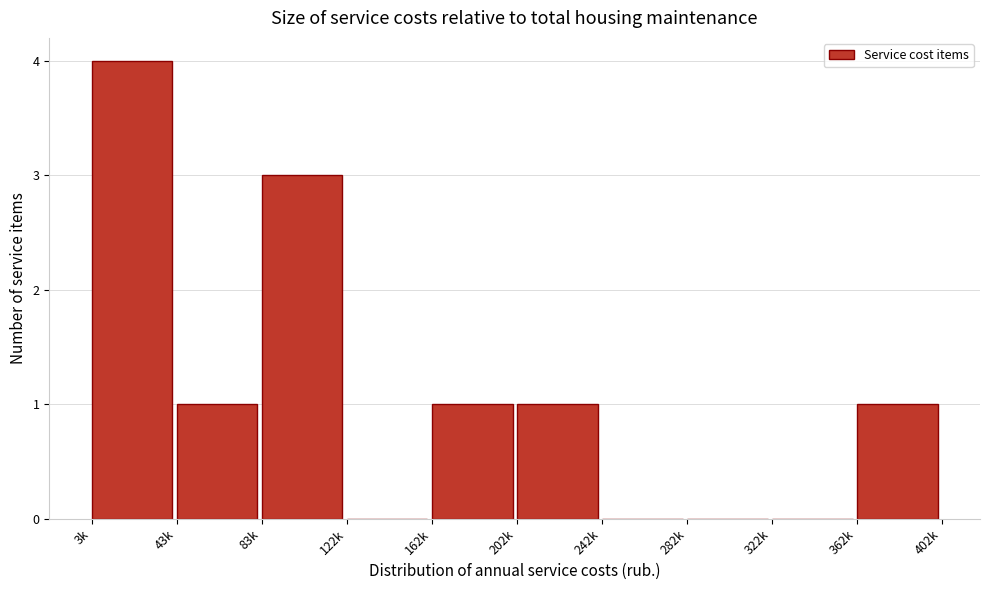

Reading right to left, transcribe all the data shown in this chart.

362k=1	322k=0	282k=0	242k=0	202k=1	162k=1	122k=0	83k=3	43k=1	3k=4